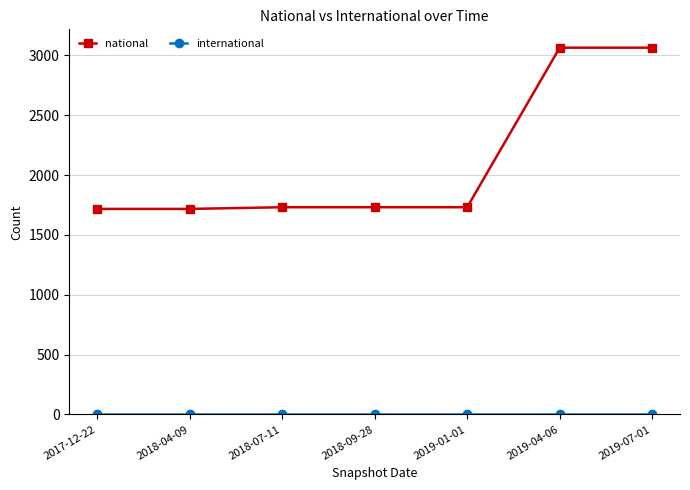

What is the spread (max minus min) of values at 2018-07-11?

1731